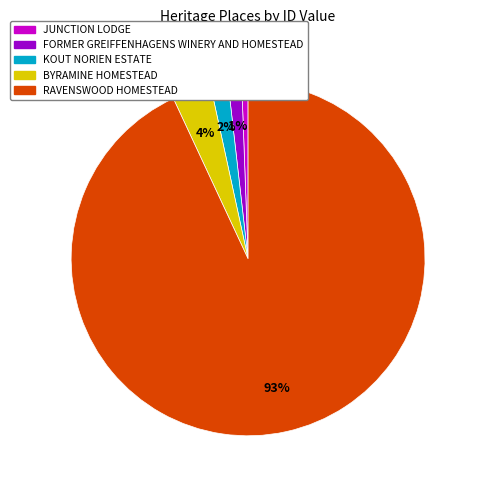

To the nearest percent, what is the average slice percentage?

20%